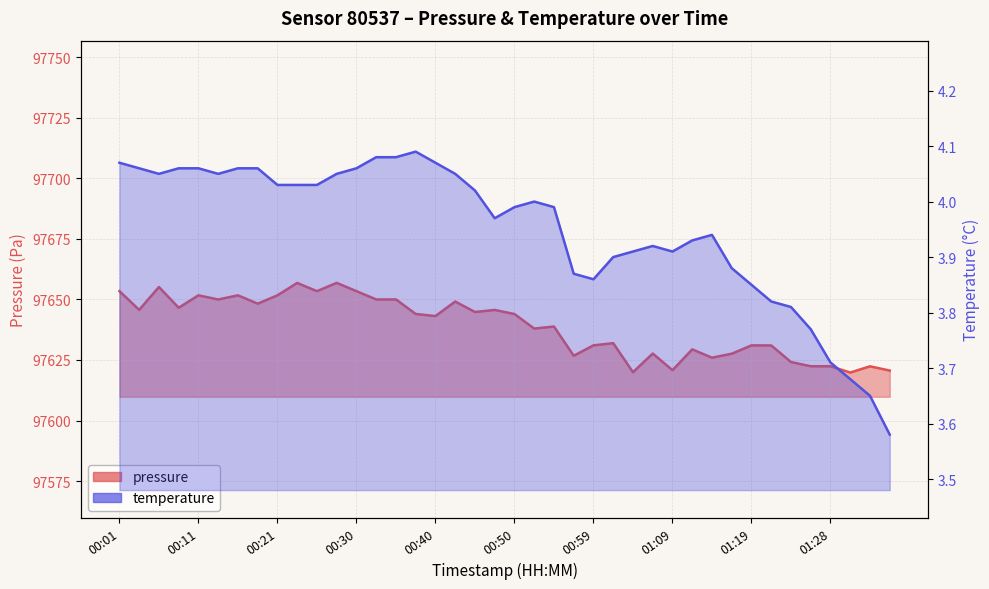

How many lines are shown in the chart?

2